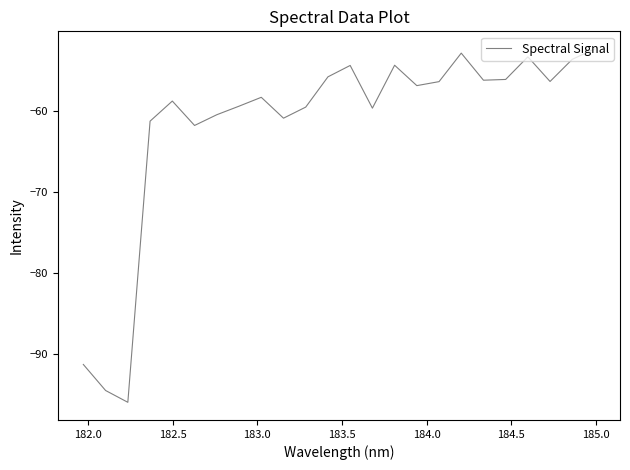

What is the smallest value displayed?

-96.0